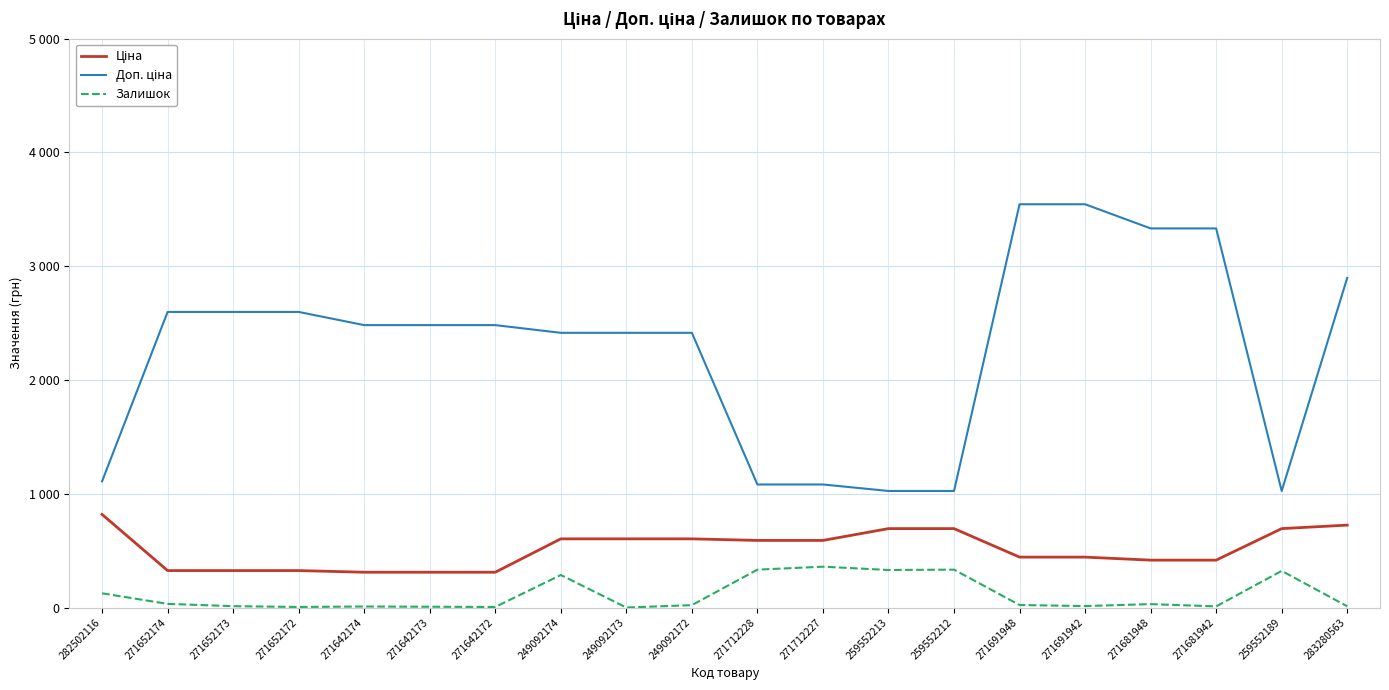

Where is Доп. ціна nearest to the value 2284?

249092174